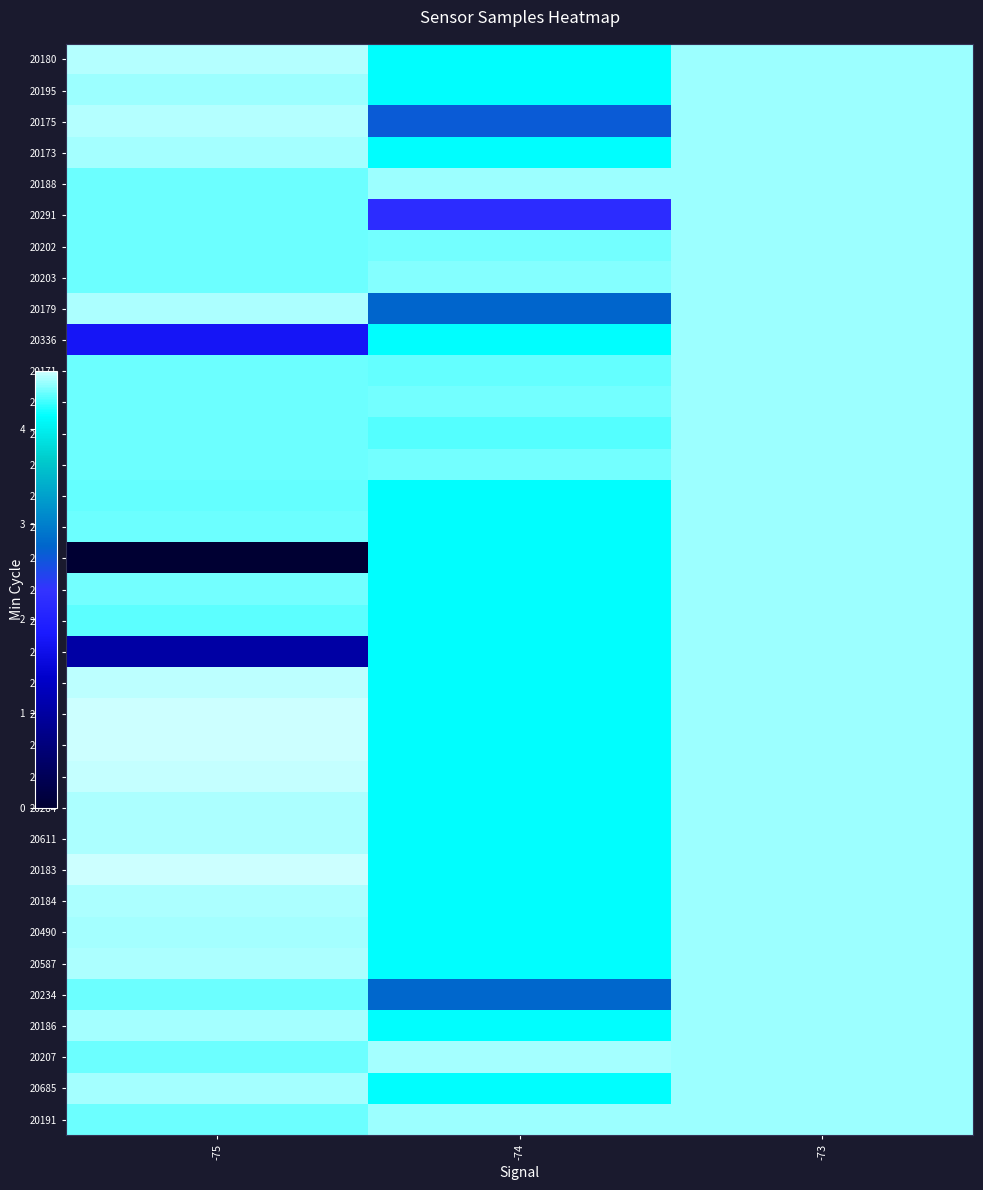

How many series are shown in this chart?

35